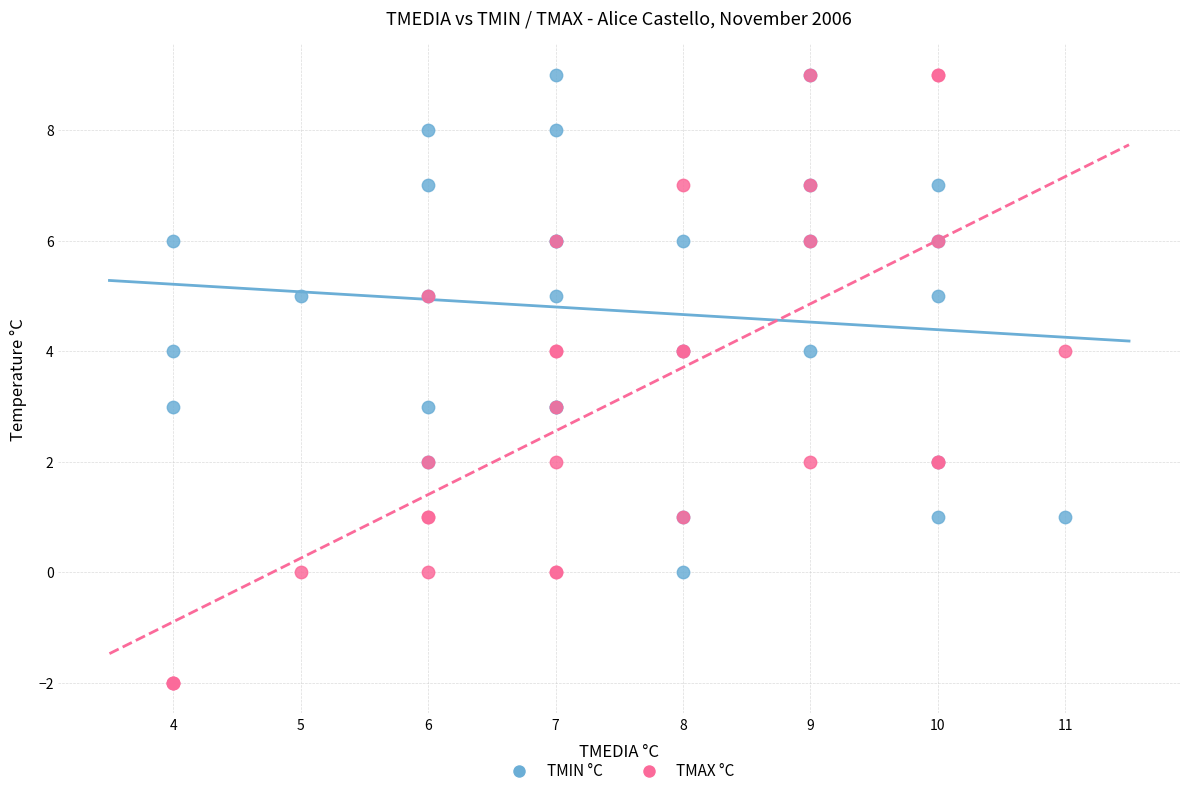

What are all the series names shown in the legend?

TMIN °C, TMAX °C